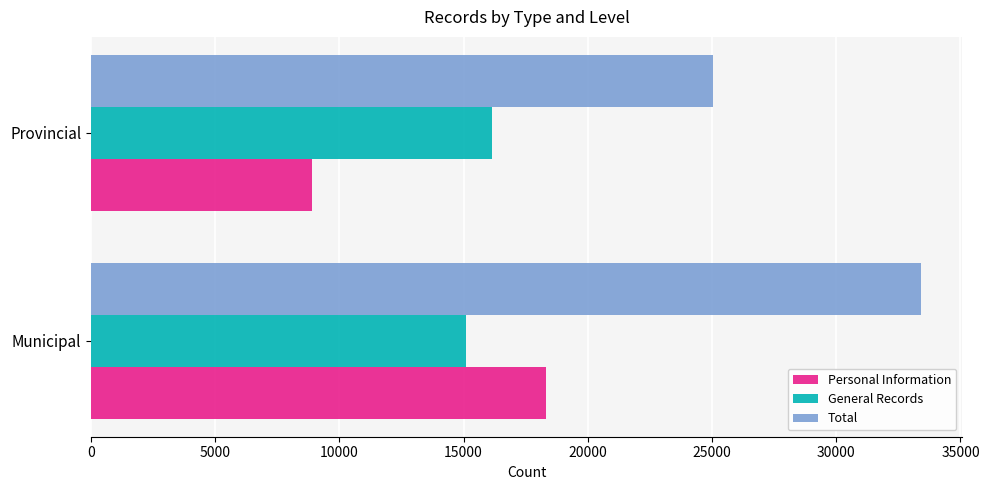

Read the General Records value at Municipal, to the nearest 50.

15100